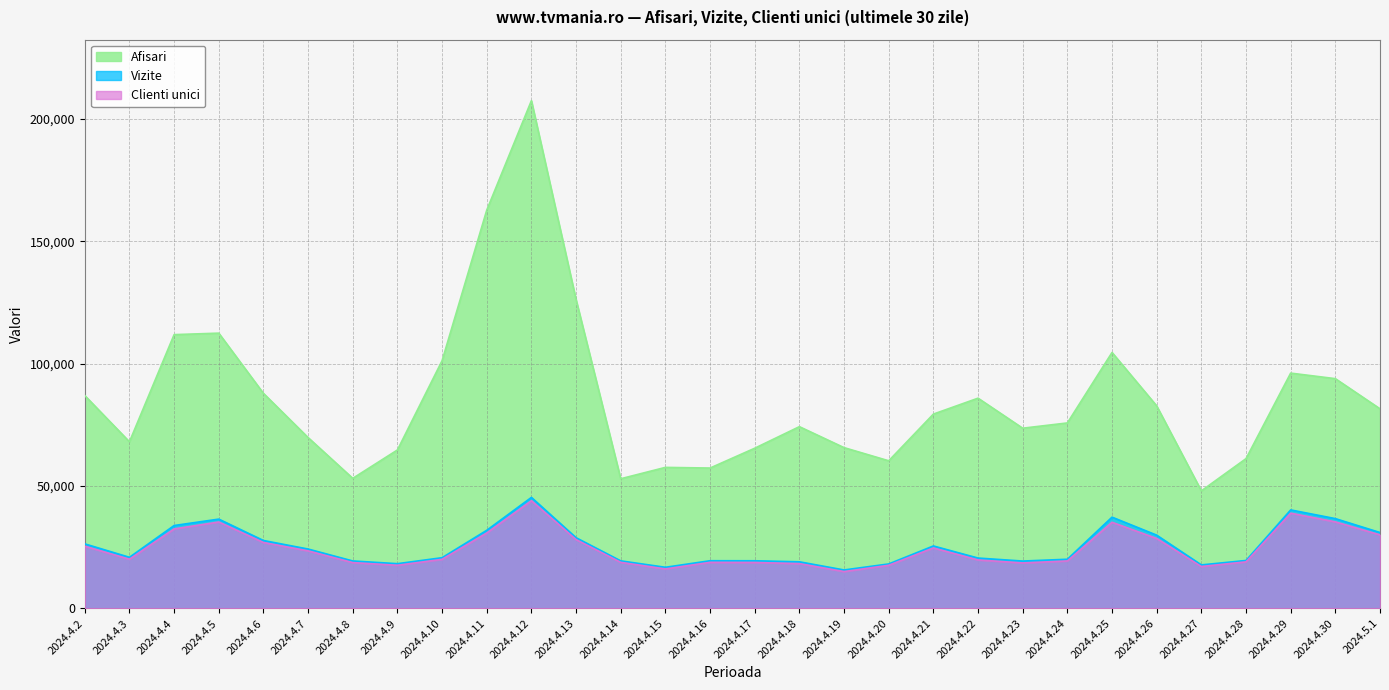

Reading left to right, what are all the values shown in this chart?

Afisari: 86975	68079	111861	112470	87868	69805	53140	64735	101218	162734	207471	126171	52974	57616	57345	65445	74256	65687	60311	79389	85895	73627	75775	104570	82747	48025	61190	96136	93875	81556
Vizite: 26361	20874	33860	36478	27739	24250	19377	18270	20711	31907	45348	28878	19417	16795	19473	19456	19037	15700	18161	25507	20565	19342	20078	37281	29923	17768	19580	40235	36683	30997
Clienti unici: 25411	20096	32471	35300	26931	23509	18710	17615	20048	30815	44004	28115	18818	16122	18810	18760	18292	15046	17611	24700	19795	18570	19382	35190	28567	17109	19010	38914	35356	30042